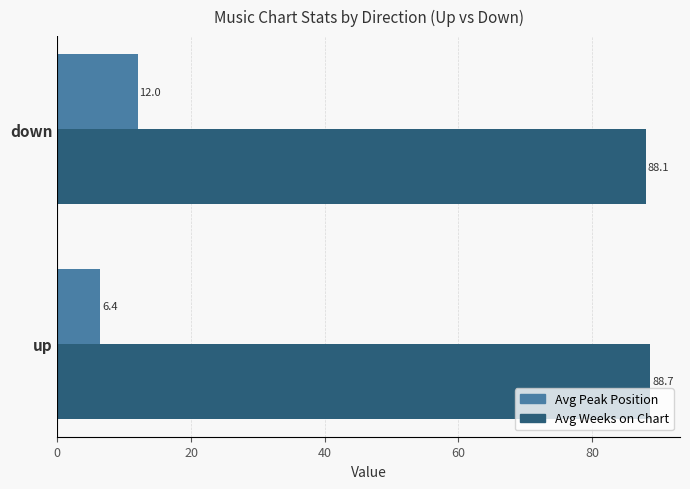

Which series has the largest total across all categories?

Avg Weeks on Chart